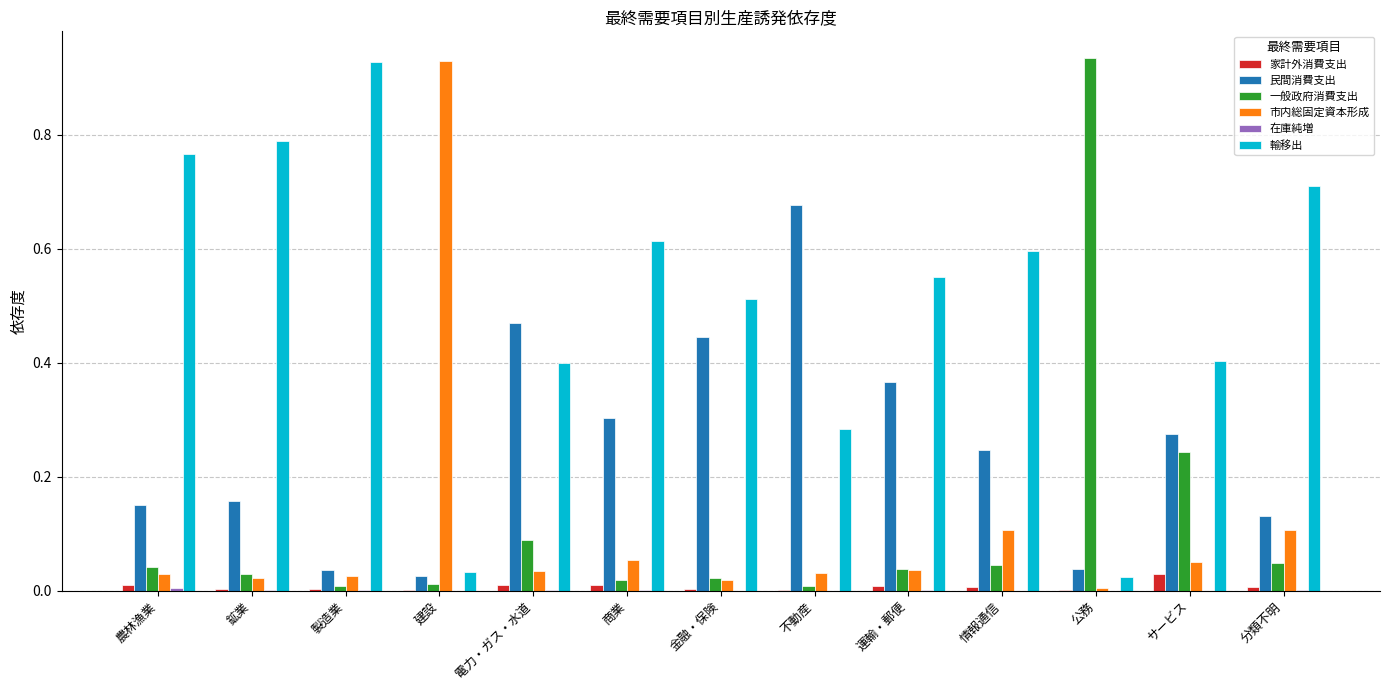

Which series has the largest total across all categories?

輸移出